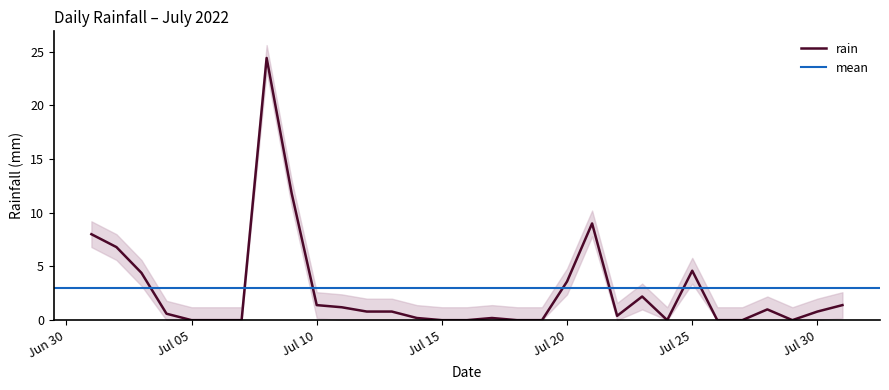

Rank the categories by value from highest to lowest.

2022-07-08, 2022-07-09, 2022-07-21, 2022-07-01, 2022-07-02, 2022-07-25, 2022-07-03, 2022-07-20, 2022-07-23, 2022-07-10, 2022-07-31, 2022-07-11, 2022-07-28, 2022-07-12, 2022-07-13, 2022-07-30, 2022-07-04, 2022-07-22, 2022-07-14, 2022-07-17, 2022-07-05, 2022-07-06, 2022-07-07, 2022-07-15, 2022-07-16, 2022-07-18, 2022-07-19, 2022-07-24, 2022-07-26, 2022-07-27, 2022-07-29